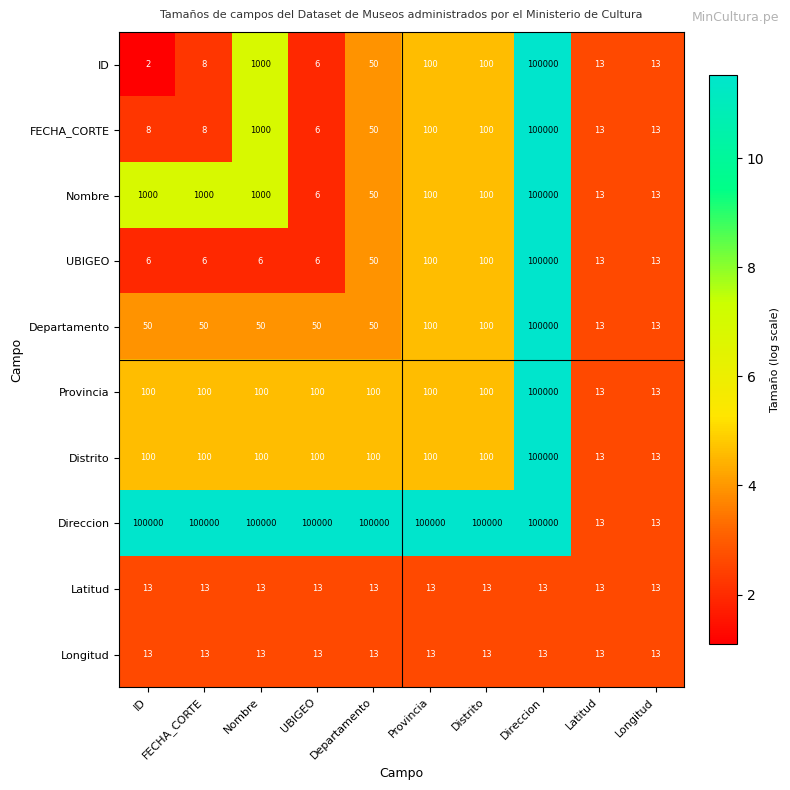

What is the difference between the maximum and minimum values in the UBIGEO series?

99994